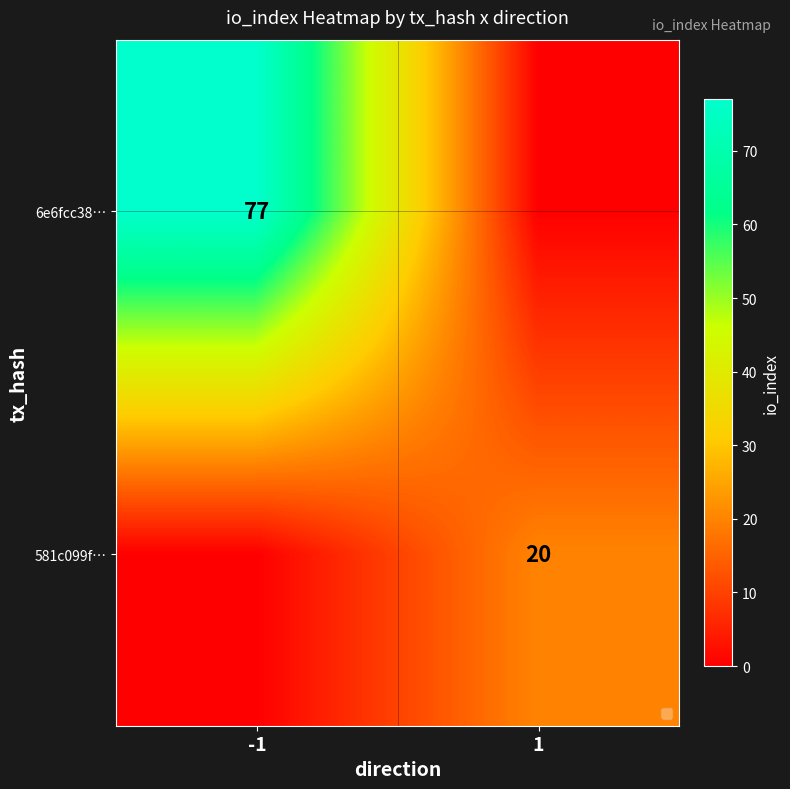

Is it true that 581c099f… equals 6 at 1?

False